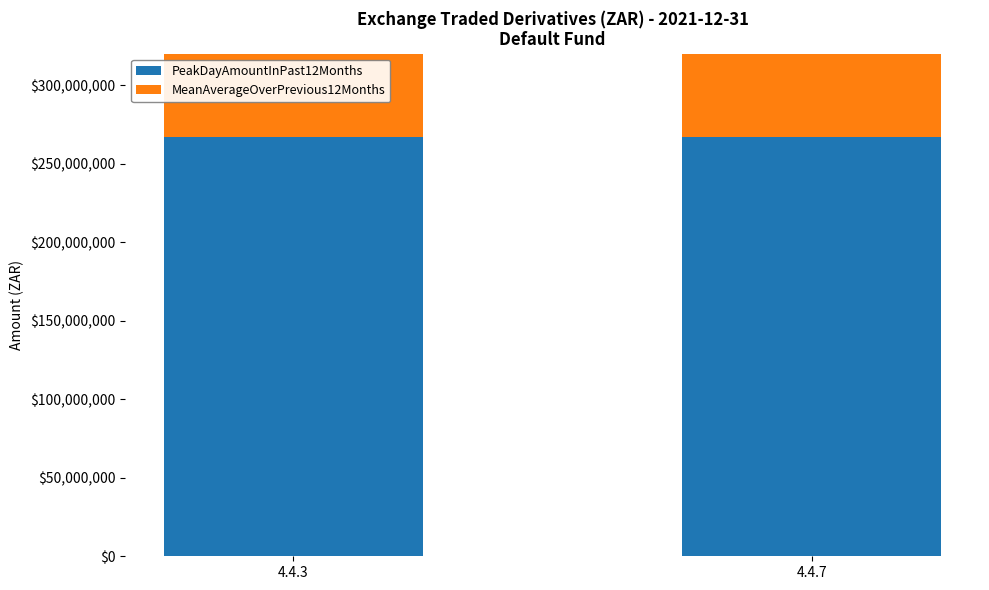

Is it true that PeakDayAmountInPast12Months equals 476344675.2 at 4.4.7?

False